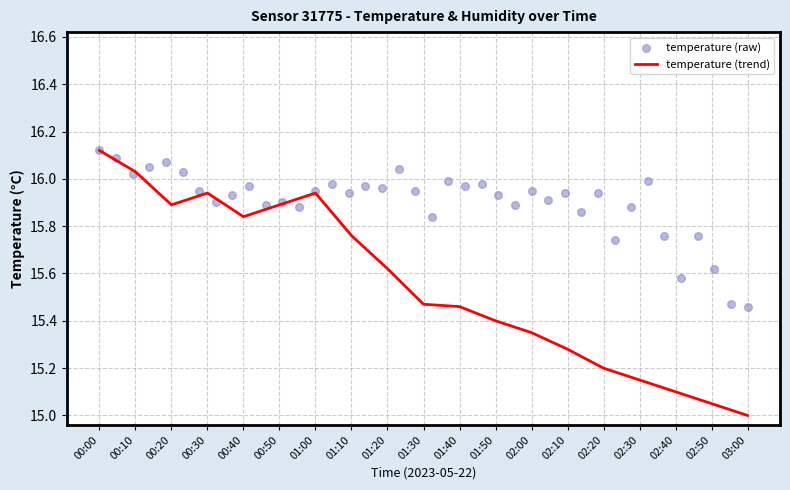

What is the ratio of the value at 00:00 to the value at 00:40?

1.0